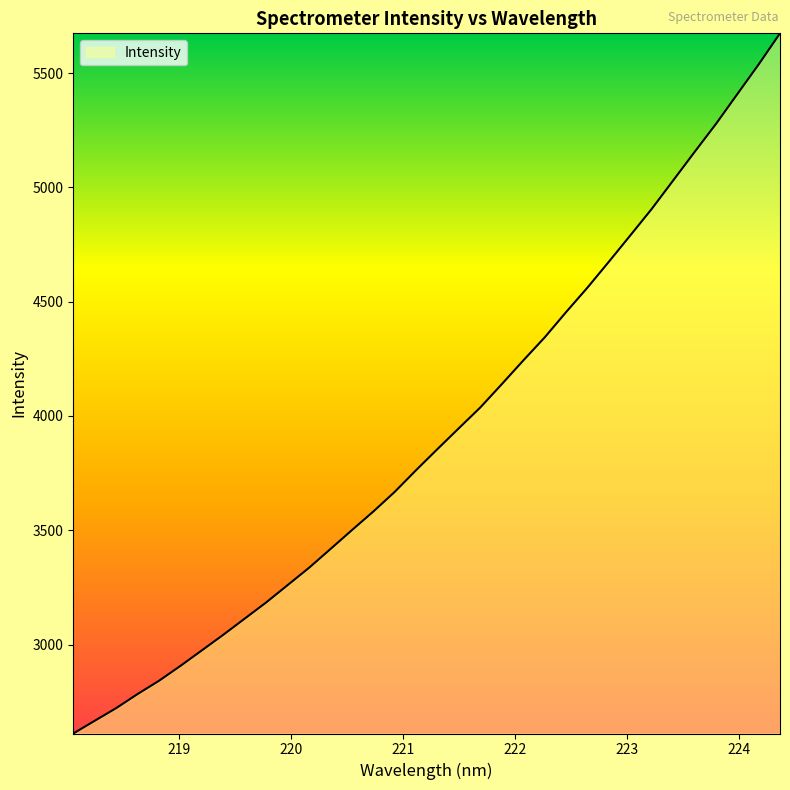

What is the smallest value displayed?

2610.6